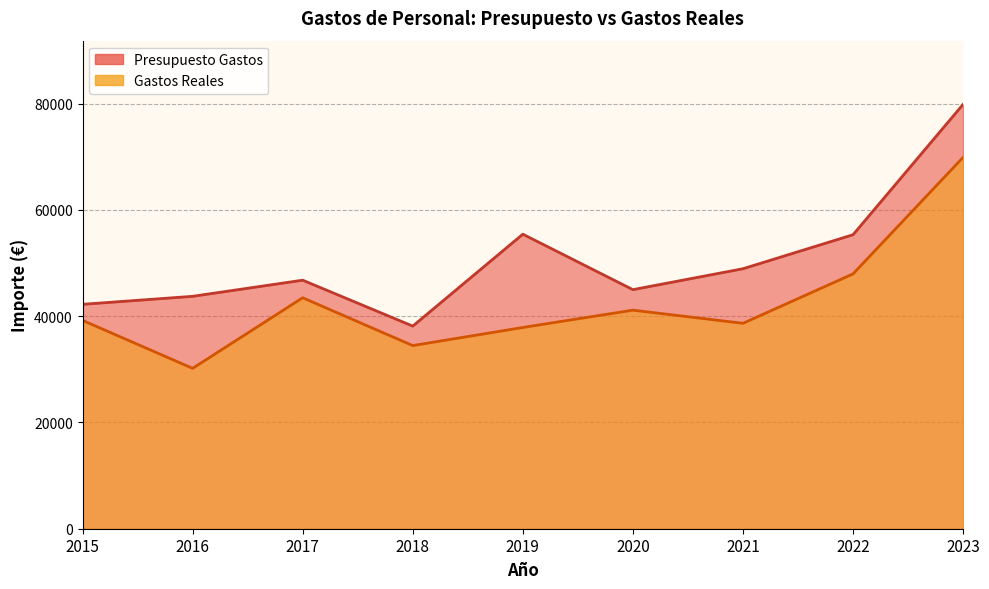

Which category has the highest value across all series?

2023